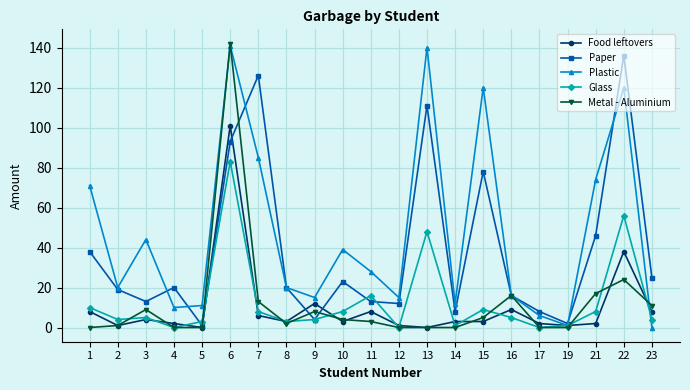

Reading left to right, list all the values displayed in this chart.

Food leftovers: 1=8	2=1	3=4	4=2	5=0	6=101	7=6	8=3	9=12	10=3	11=8	12=1	13=0	14=3	15=3	16=9	17=2	19=1	21=2	22=38	23=8
Paper: 1=38	2=19	3=13	4=20	5=1	6=93	7=126	8=20	9=4	10=23	11=13	12=12	13=111	14=8	15=78	16=16	17=8	19=2	21=46	22=136	23=25
Plastic: 1=71	2=20	3=44	4=10	5=11	6=141	7=85	8=20	9=15	10=39	11=28	12=15	13=140	14=12	15=120	16=16	17=6	19=1	21=74	22=120	23=0
Glass: 1=10	2=4	3=5	4=0	5=3	6=83	7=8	8=3	9=4	10=8	11=16	12=0	13=48	14=1	15=9	16=5	17=0	19=1	21=8	22=56	23=4
Metal - Aluminium: 1=0	2=1	3=9	4=0	5=0	6=142	7=13	8=2	9=8	10=4	11=3	12=0	13=0	14=0	15=5	16=16	17=0	19=0	21=17	22=24	23=11